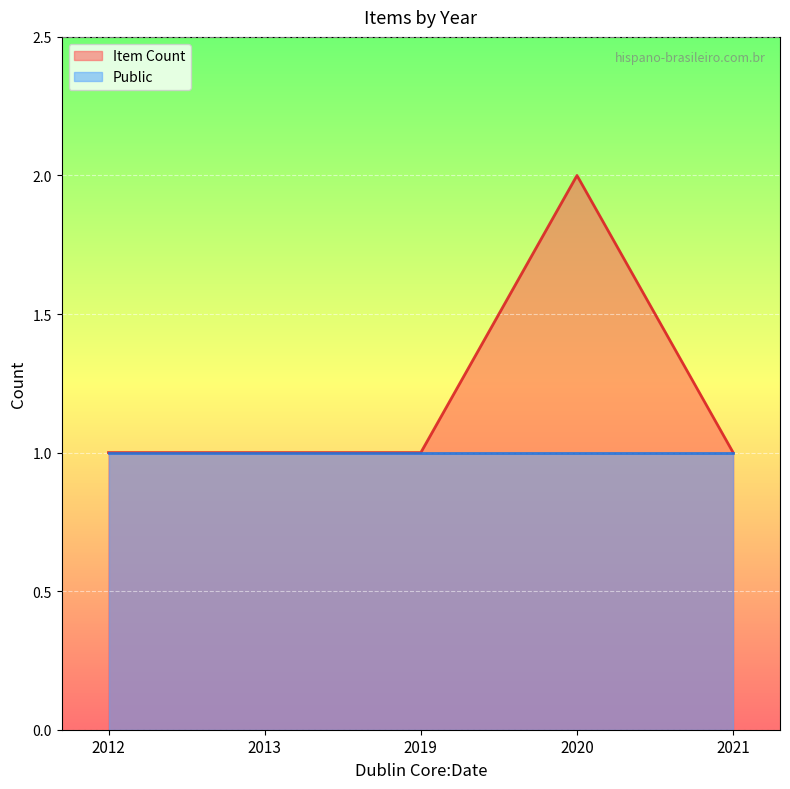

What is the smallest value displayed?

1